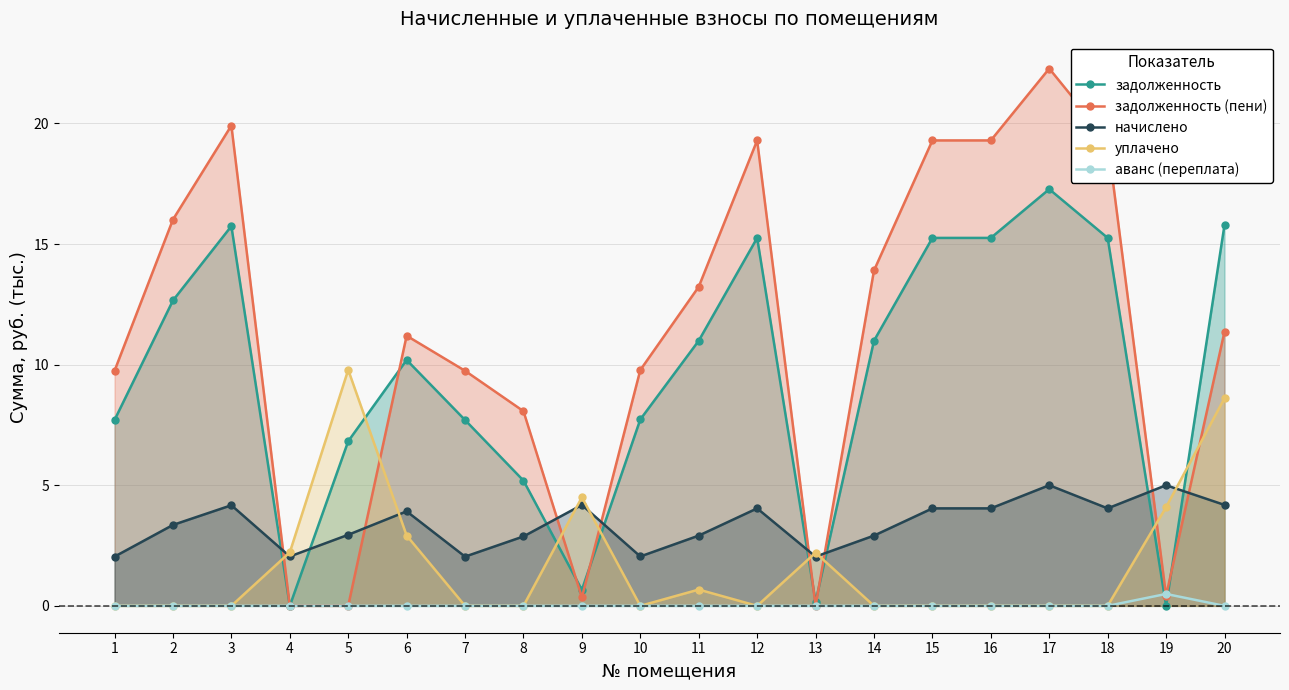

At which category is the sum across all series the highest?

17